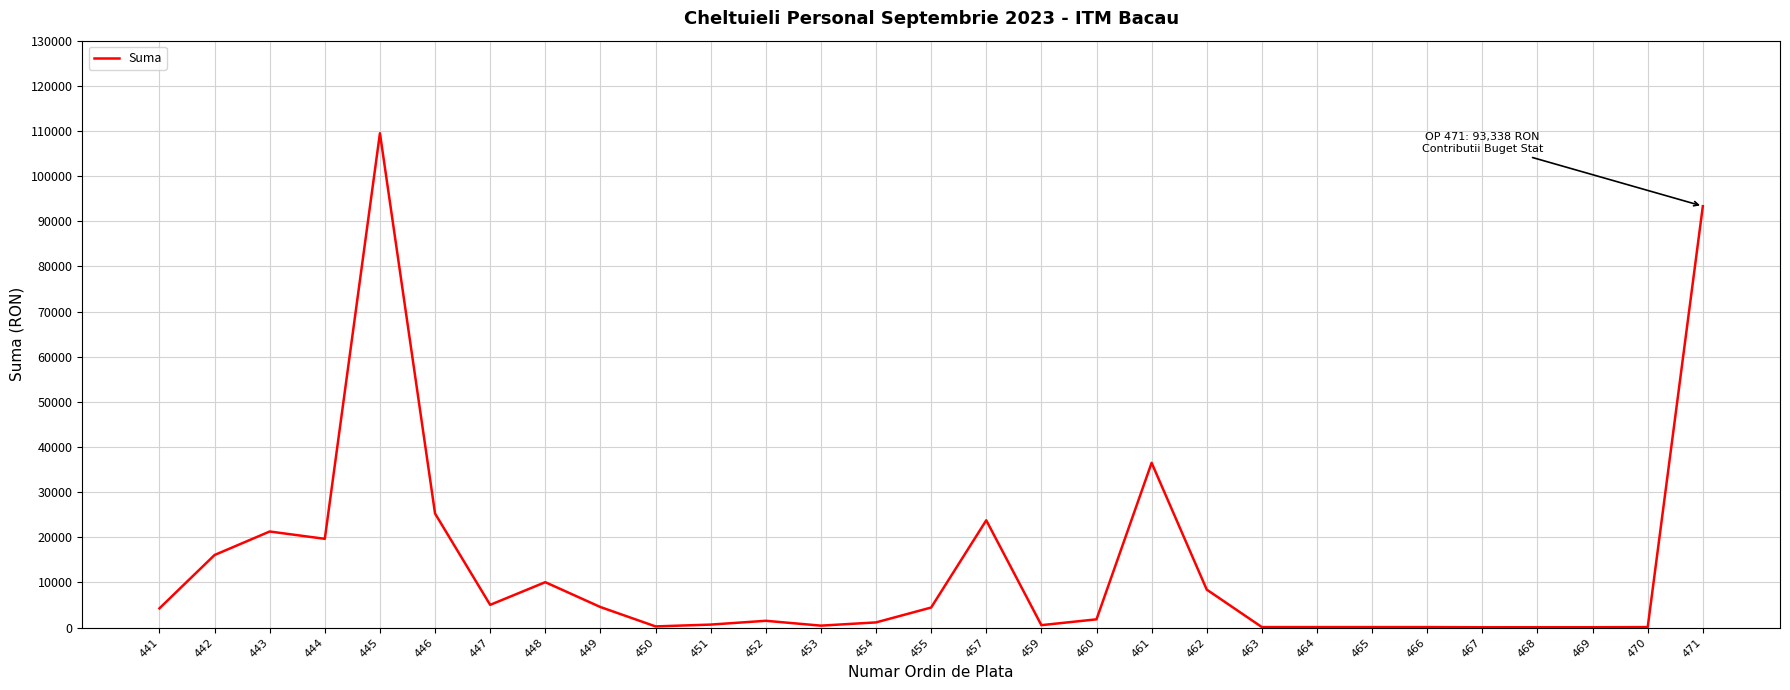

Where is the data nearest to the value 54778?

461